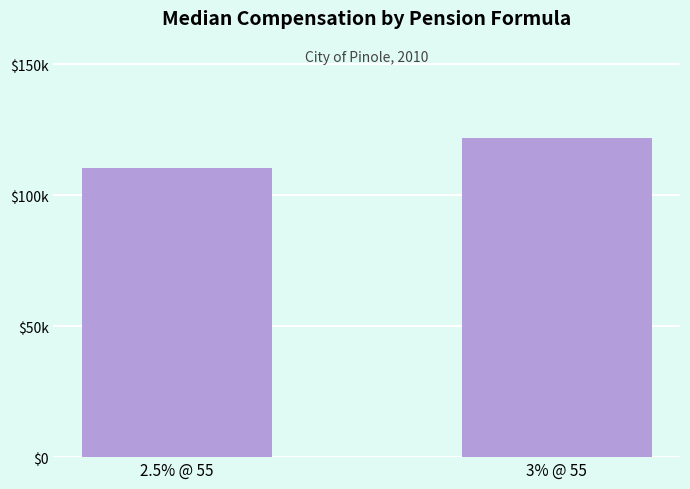

Are the bars horizontal?

No